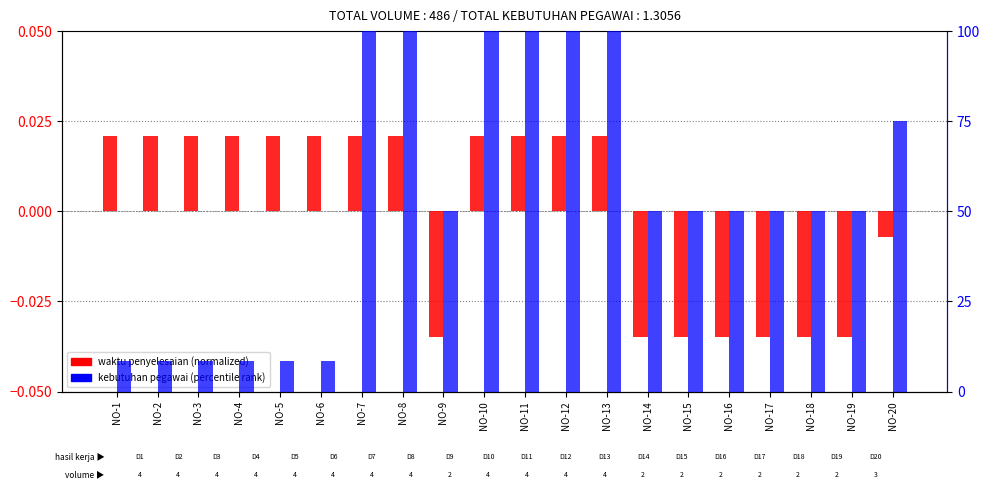

The value of waktu penyelesaian (normalized) at NO-9 is -0.0. True or false?

True